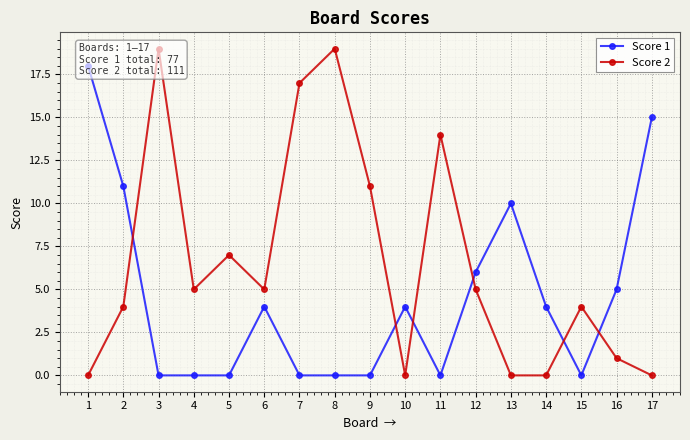

Rank the series by their maximum value, from highest to lowest.

Score 2, Score 1